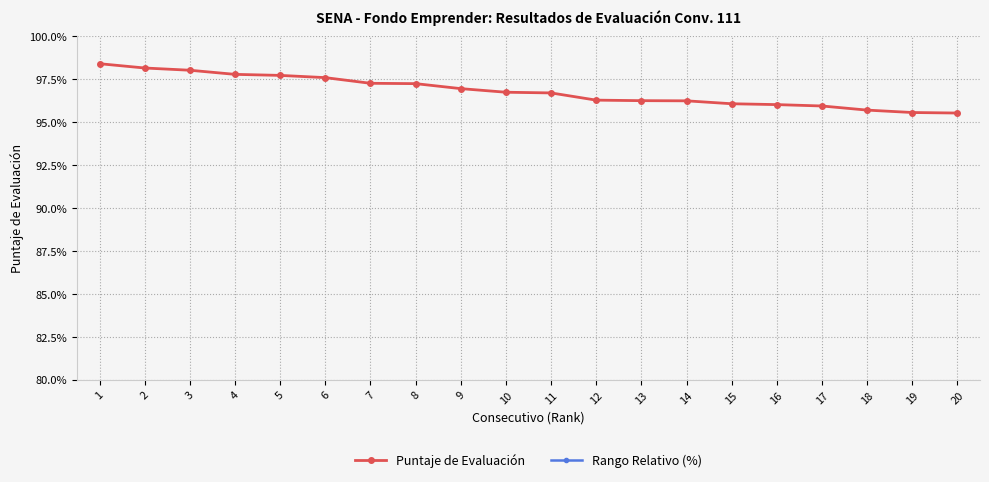

At how many categories does at least one series exceed 63?

20